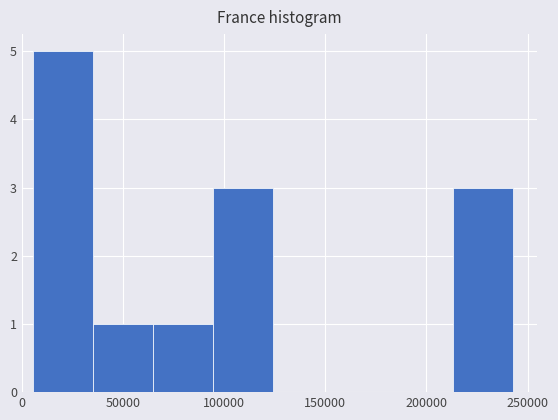

How tall is the bar that spans 215000 to 245000 on the x-axis? Neither the bar edges nor the heights are printed on the chart, so give them approximately, as read against the axes.

3